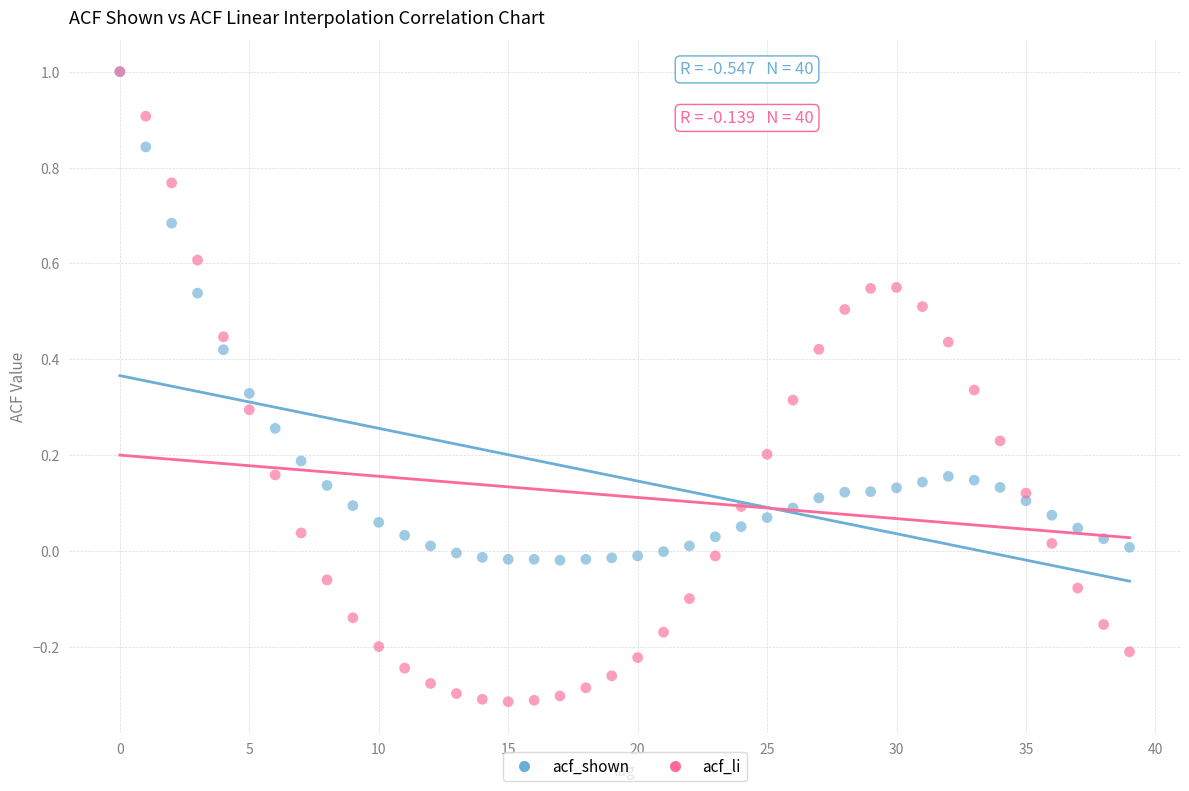

Which series has the widest spread of Y values?

acf_li